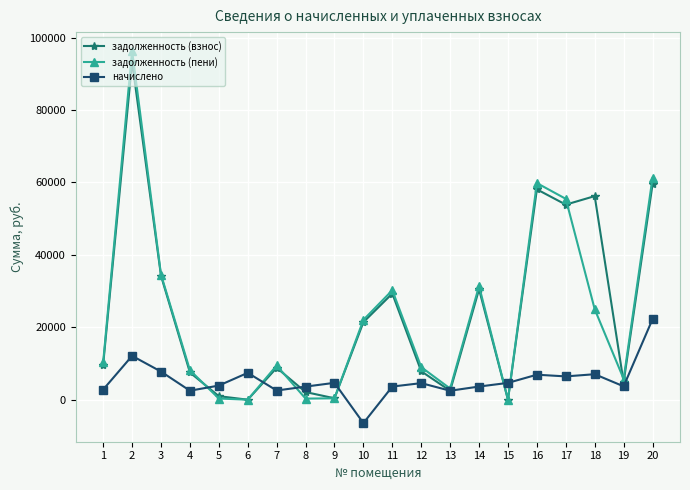

Is the value of задолженность (пени) at 19 greater than the value of начислено at 20?

No